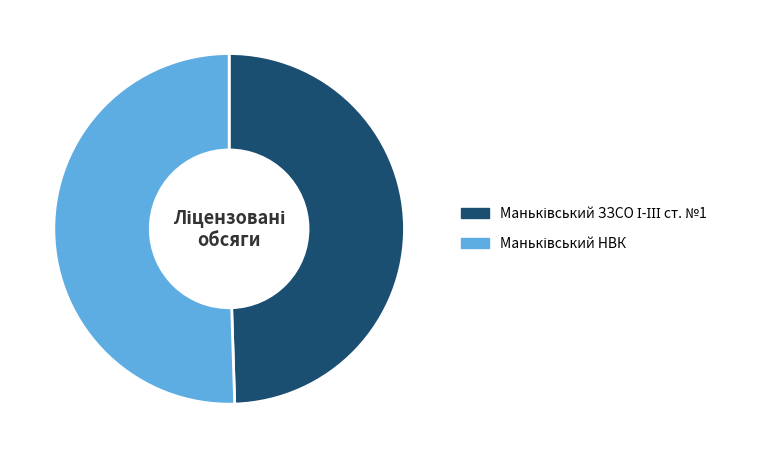

Is there any slice that represents more than half of the pie?

Yes